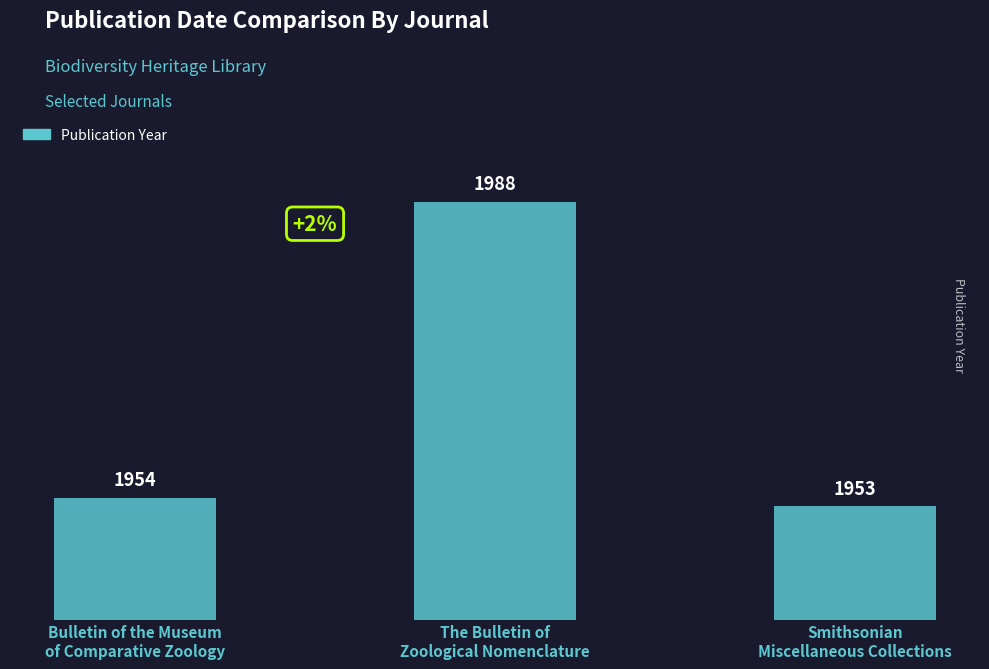

Rank the categories by value from highest to lowest.

The Bulletin of
Zoological Nomenclature, Bulletin of the Museum
of Comparative Zoology, Smithsonian
Miscellaneous Collections